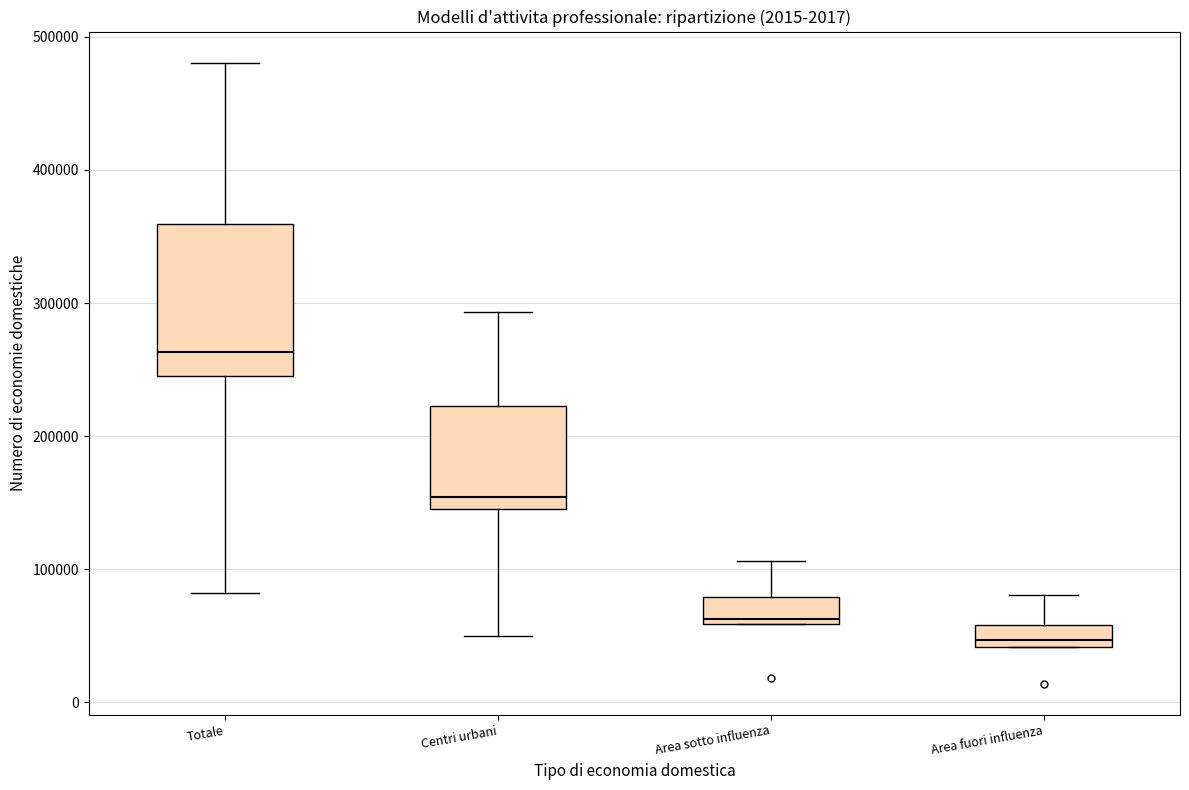

Reading left to right, read every box against the y-axis: the position of its median line, the range the box covers, and the ends of its whiskers. The values are not printed on the chart, so give them approximately, as read against the axis.

Totale: median 260000, box 250000 to 360000, whiskers 80000 to 480000
Centri urbani: median 150000, box 140000 to 220000, whiskers 50000 to 290000
Area sotto influenza: median 60000 (just above the box's lower edge), box 60000 to 80000, whiskers 60000 to 110000
Area fuori influenza: median 50000, box 40000 to 60000, whiskers 40000 to 80000